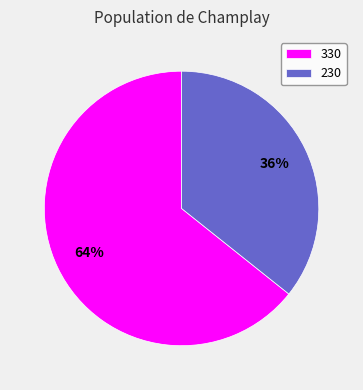

To the nearest percent, what is the average slice percentage?

50%